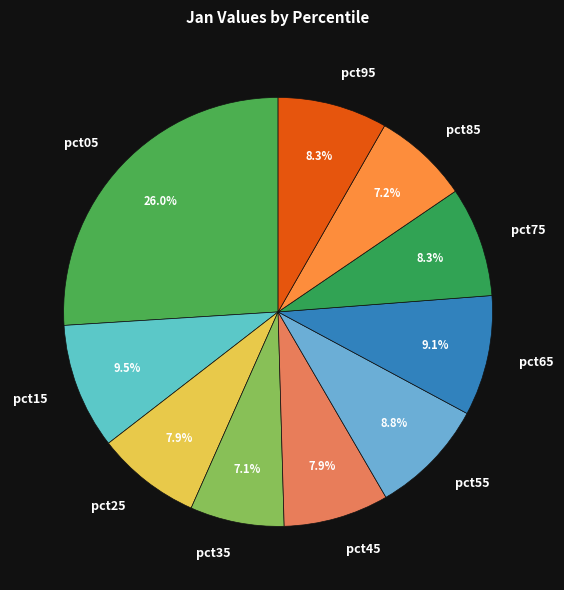

To the nearest percent, what is the difference between the pct75 and pct65 slice percentages?

1%